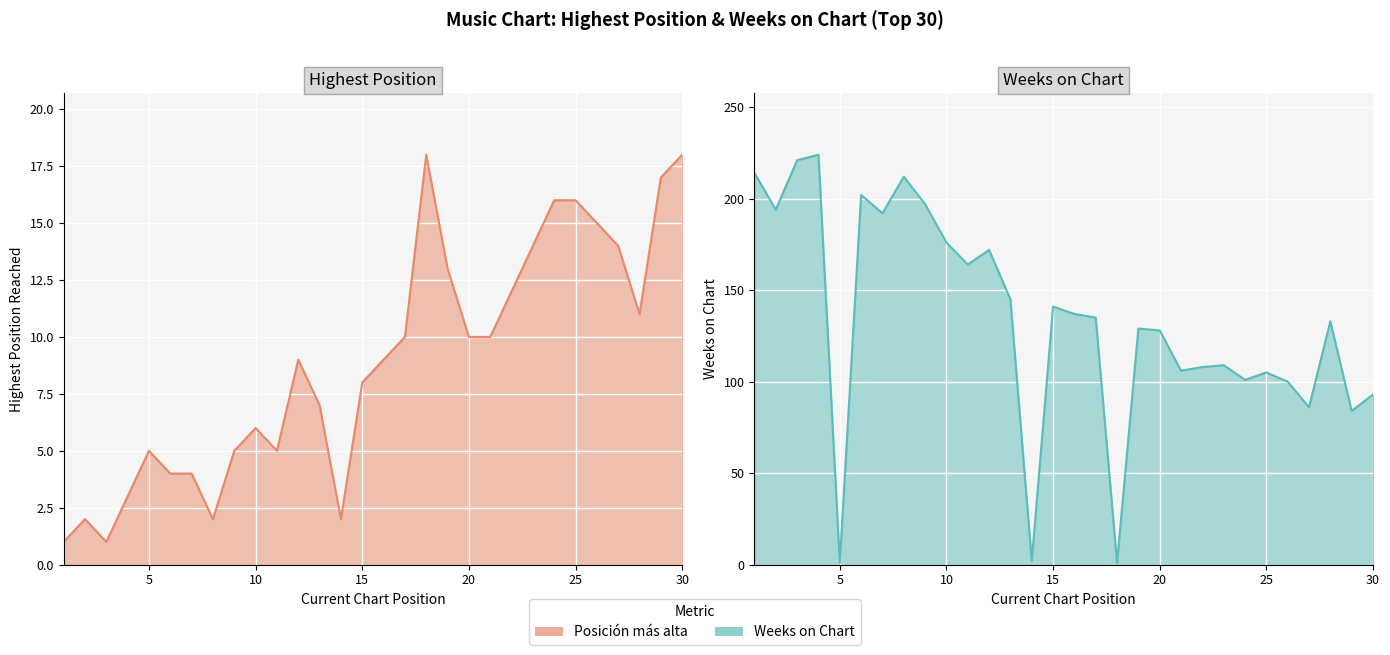

Rank the categories by Weeks on Chart value from highest to lowest.

4, 3, 1, 8, 6, 9, 2, 7, 10, 12, 11, 13, 15, 16, 17, 28, 19, 20, 23, 22, 21, 25, 24, 26, 30, 27, 29, 14, 5, 18